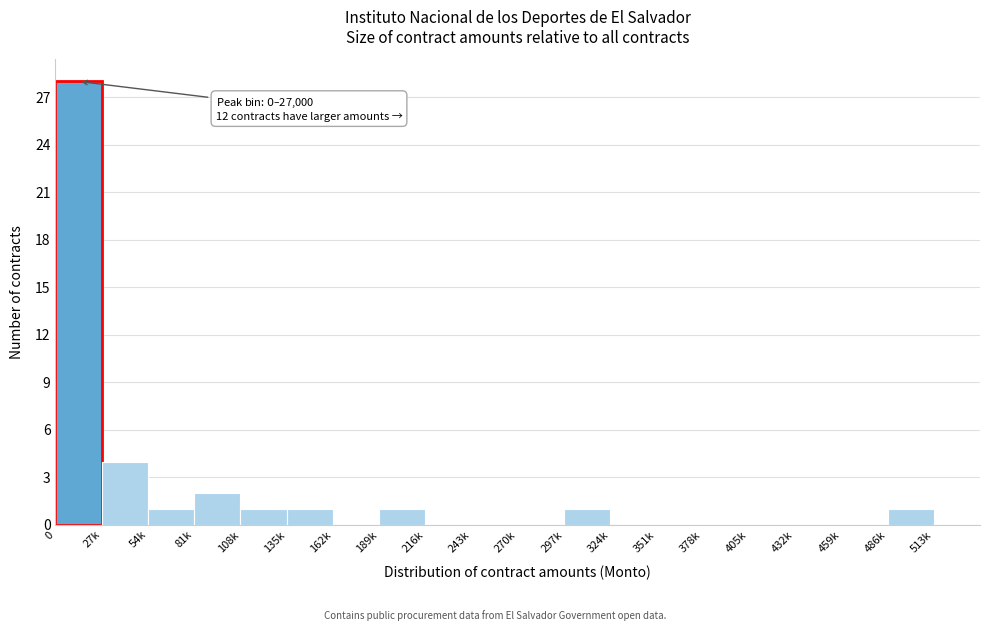

Reading right to left, transcribe all the data shown in this chart.

513k=0	486k=1	459k=0	432k=0	405k=0	378k=0	351k=0	324k=0	297k=1	270k=0	243k=0	216k=0	189k=1	162k=0	135k=1	108k=1	81k=2	54k=1	27k=4	0=28